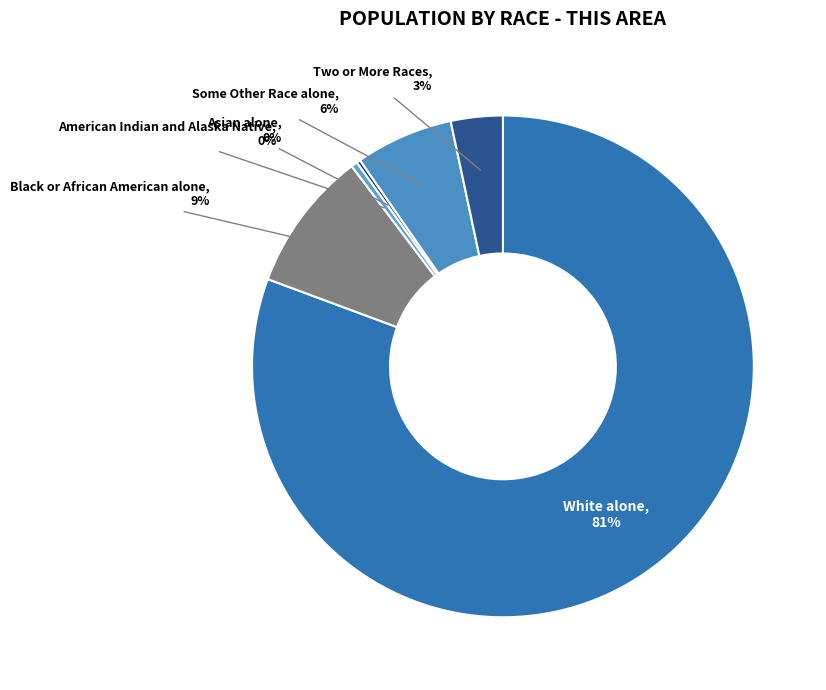

True or false: American Indian and Alaska Native accounts for 0% of the total.

True